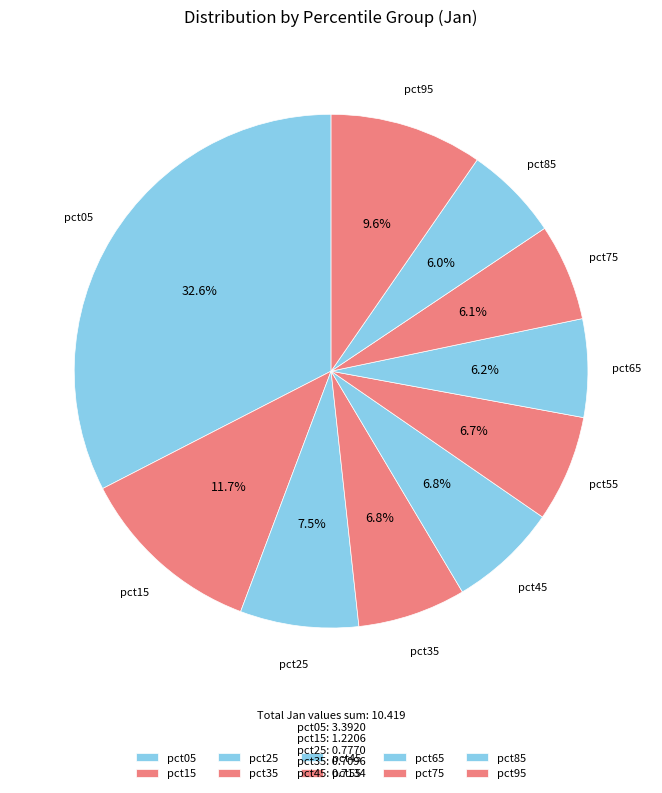

What is the largest slice in the pie chart?

pct05